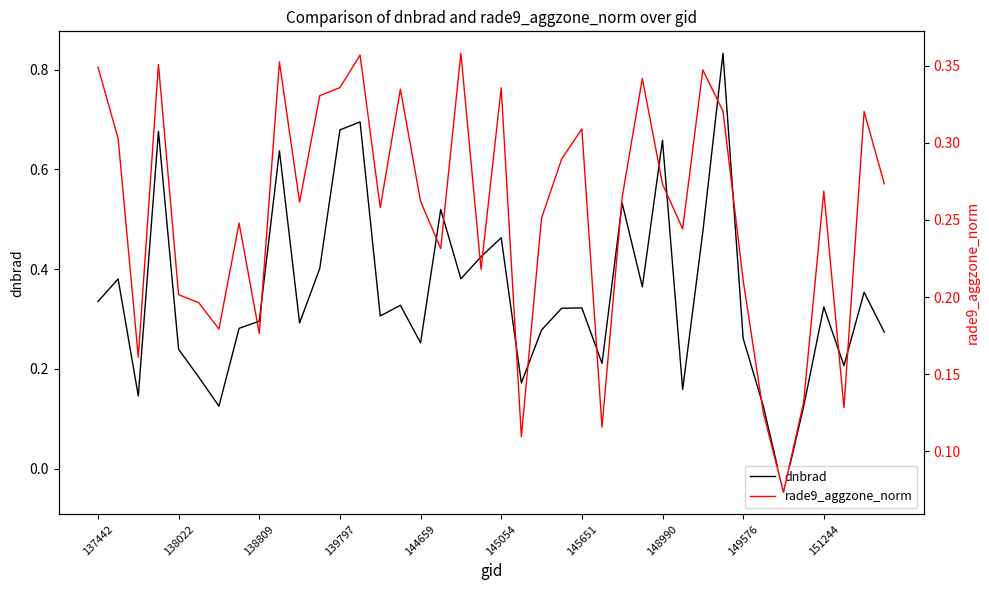

How many interior local valleys does the dnbrad series have?

12